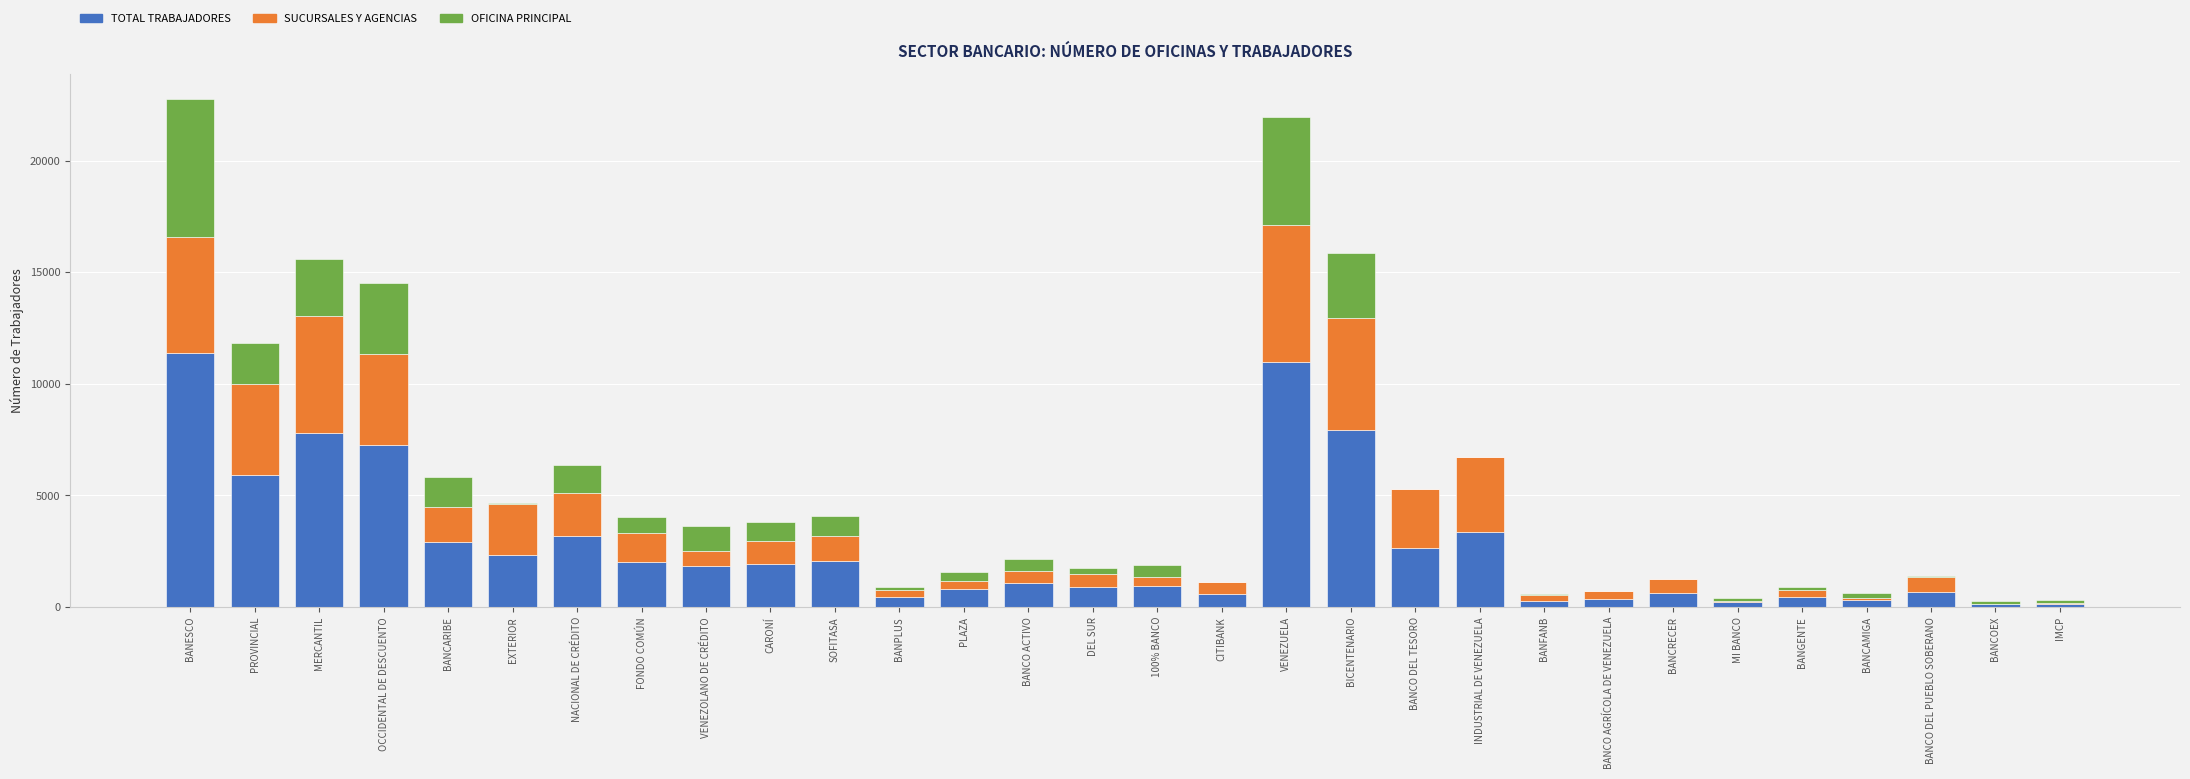

What is the total value across all series at OCCIDENTAL DE DESCUENTO?

14494